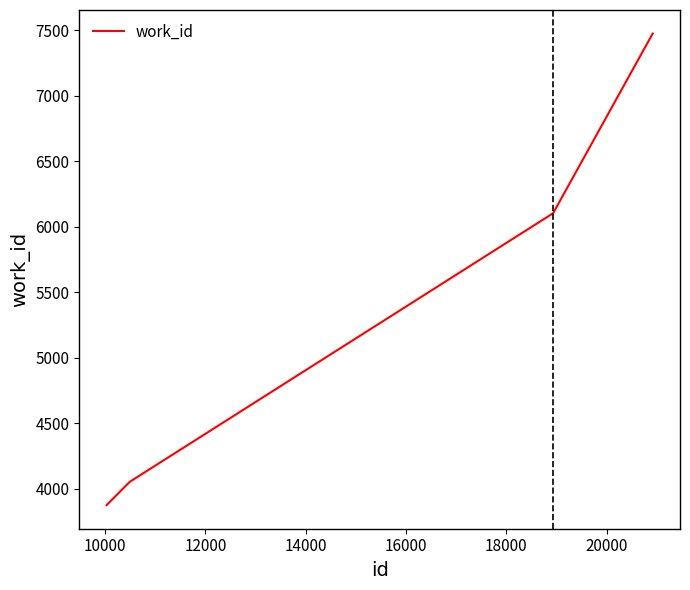

What is the difference between the maximum and minimum values?

3601